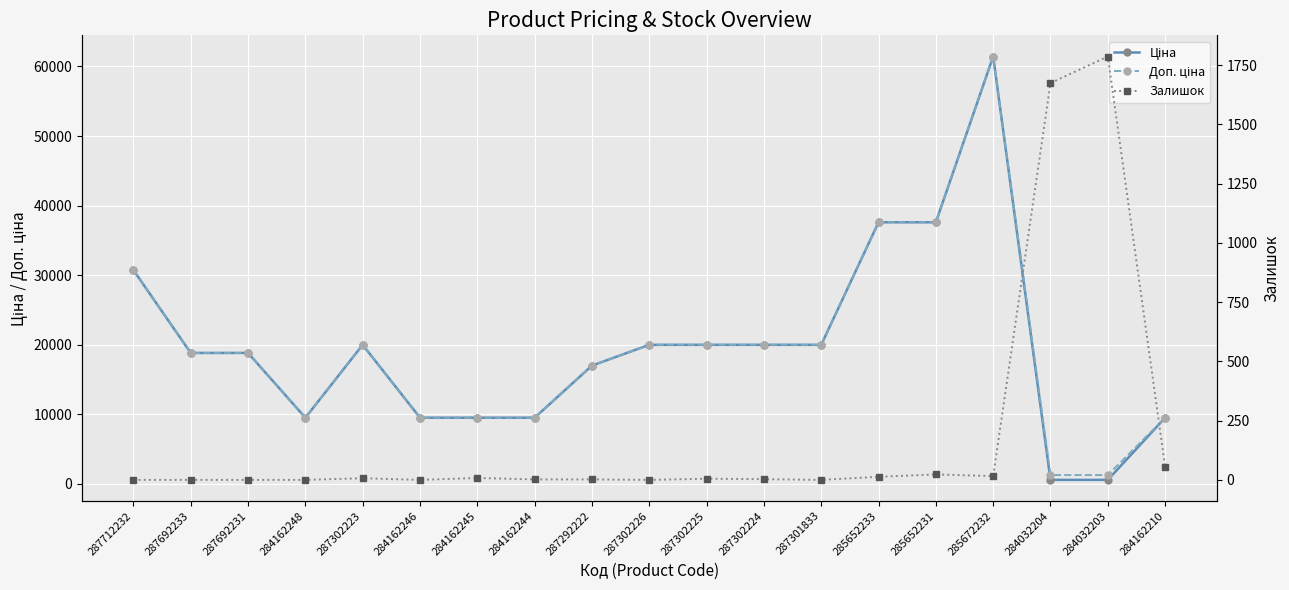

What is the label of the 5th point from the right?

285652231